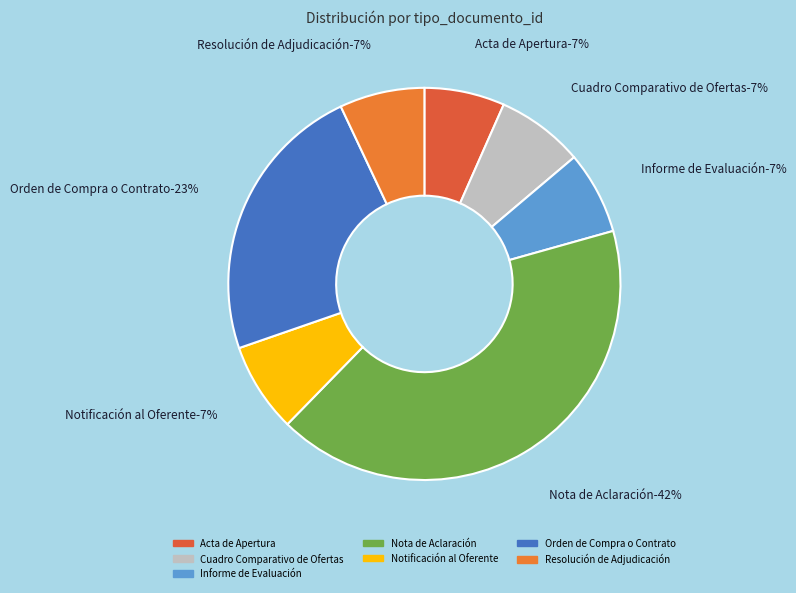

Which has a higher value, Resolución de Adjudicación or Informe de Evaluación?

Resolución de Adjudicación